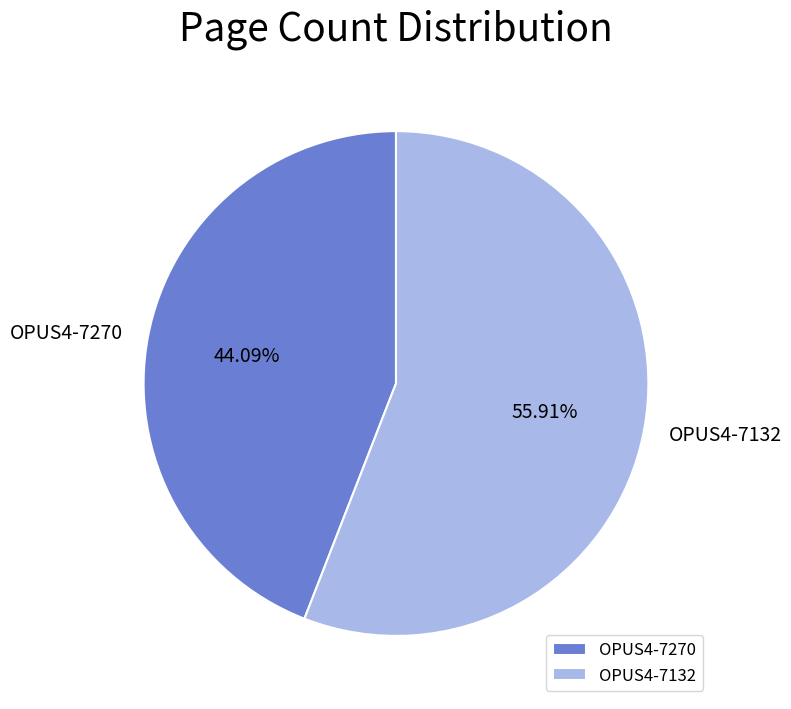

Rank the categories by value from lowest to highest.

OPUS4-7270, OPUS4-7132